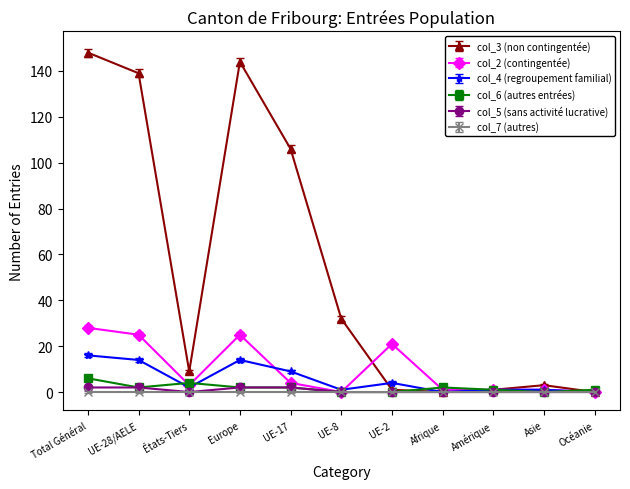

What is the difference between the col_3 (non contingentée) values at États-Tiers and Asie?

6